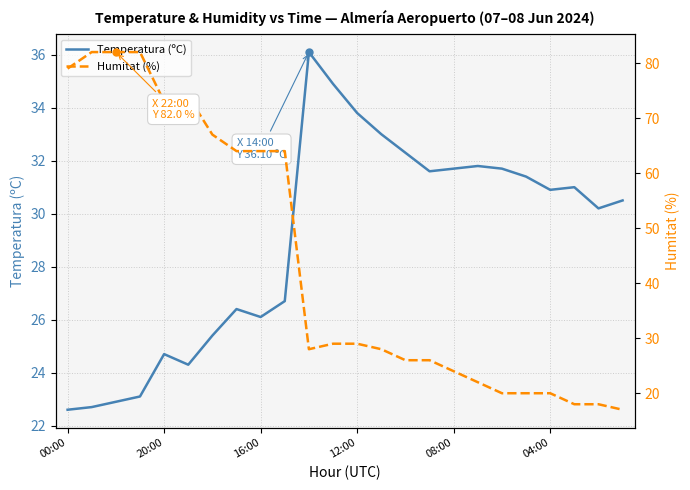

What is the difference between the Temperatura (ºC) values at 13 and 10?

3.1